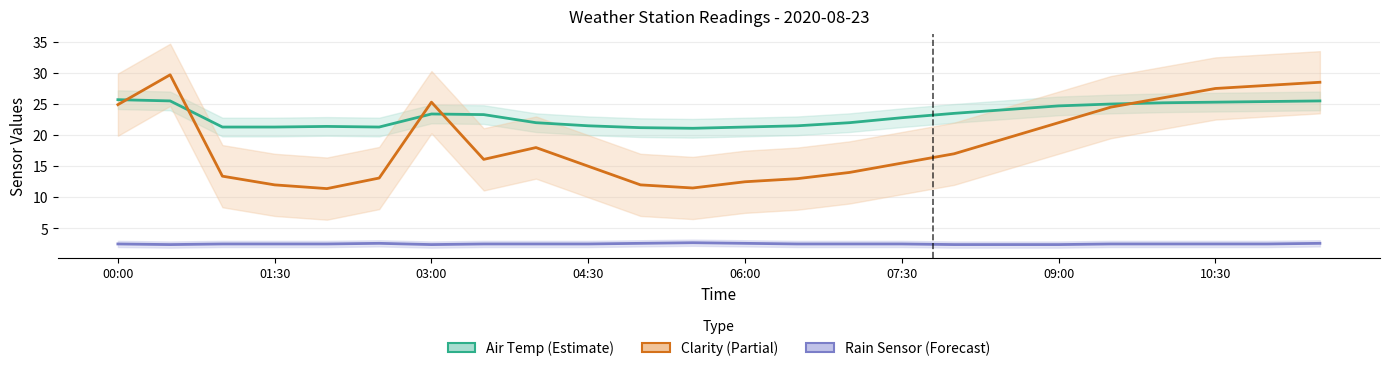

What is the spread (max minus min) of values at 06:00?

18.7